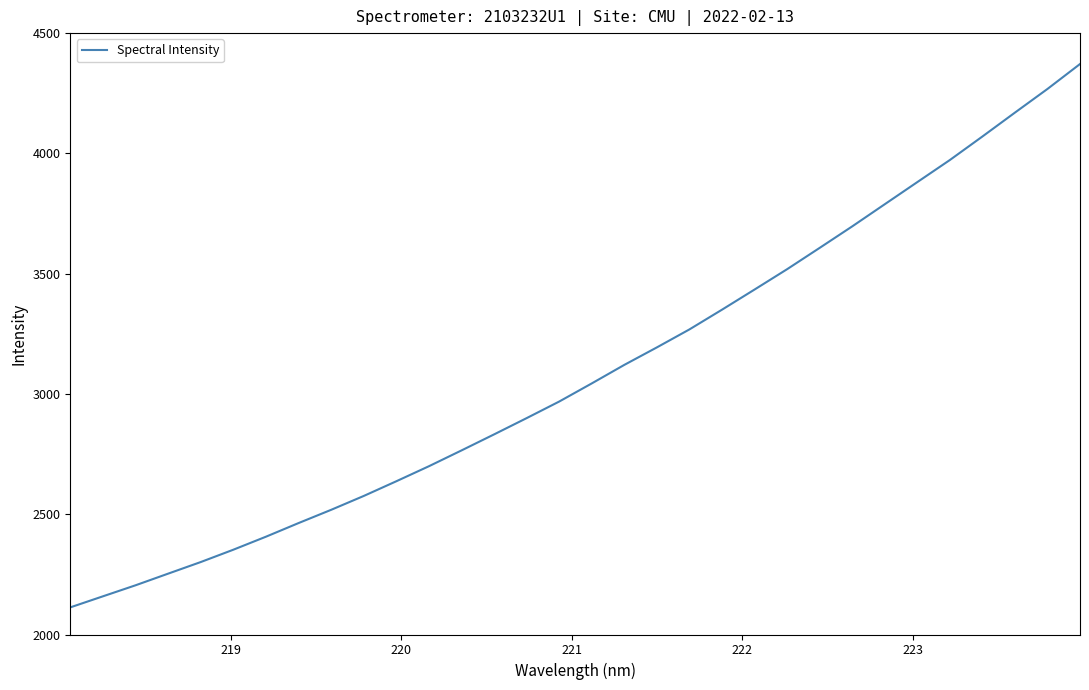

What is the minimum value shown in the chart?

2112.8